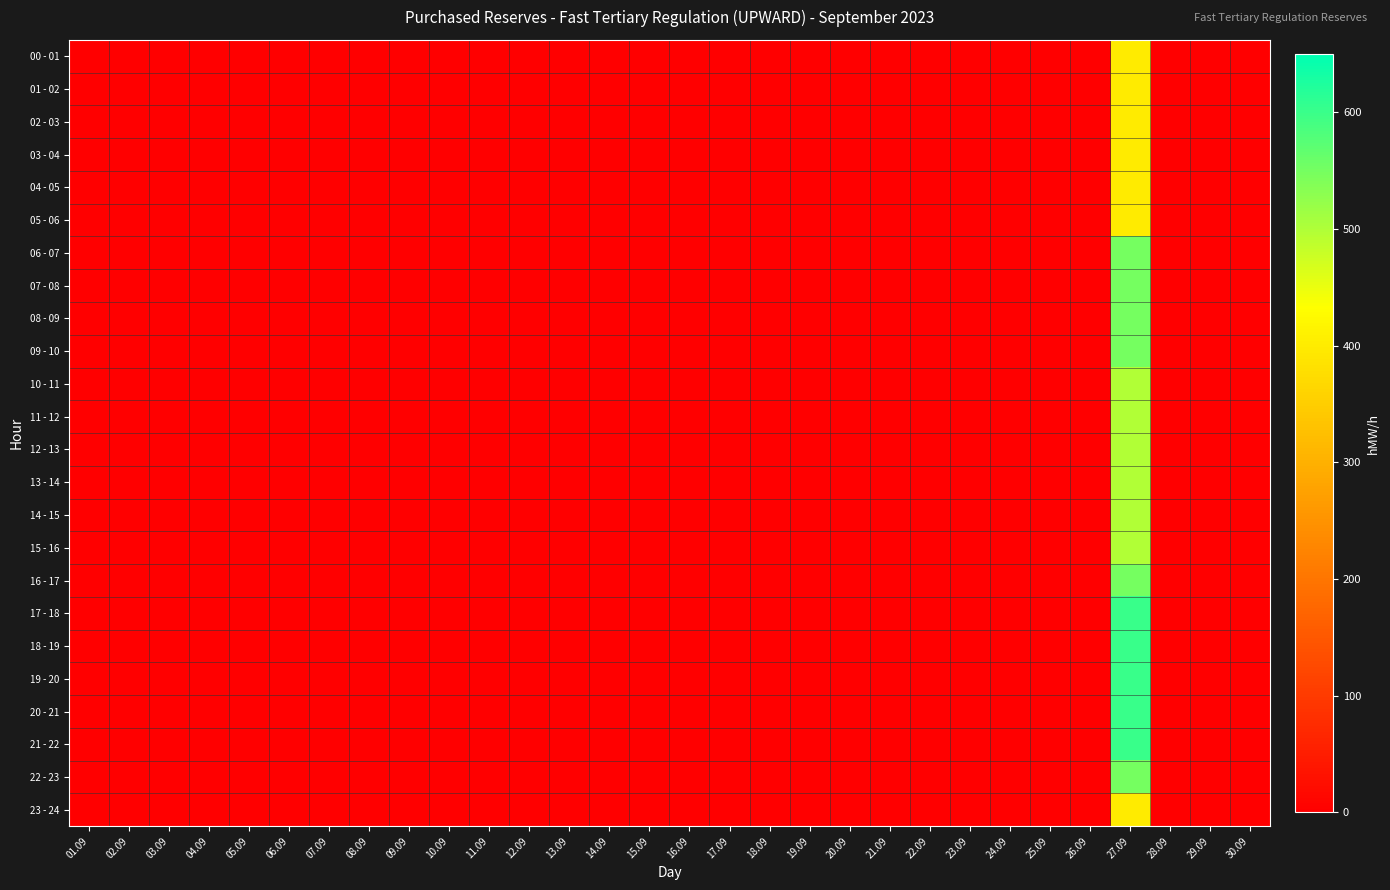

Rank the series at 05.09 from highest to lowest value.

00 - 01, 01 - 02, 02 - 03, 03 - 04, 04 - 05, 05 - 06, 06 - 07, 07 - 08, 08 - 09, 09 - 10, 10 - 11, 11 - 12, 12 - 13, 13 - 14, 14 - 15, 15 - 16, 16 - 17, 17 - 18, 18 - 19, 19 - 20, 20 - 21, 21 - 22, 22 - 23, 23 - 24